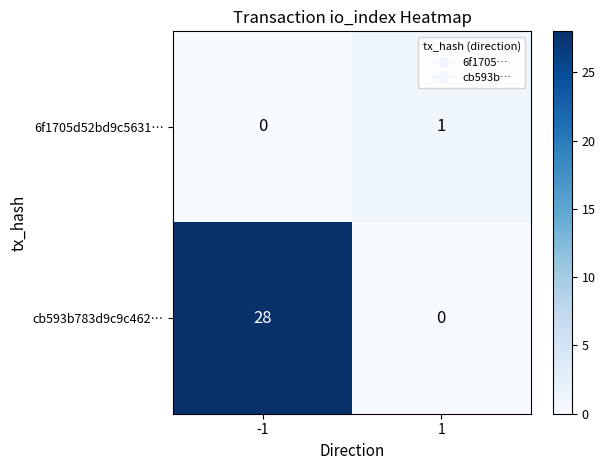

The value of cb593b783d9c9c462… at 1 is 0. True or false?

True